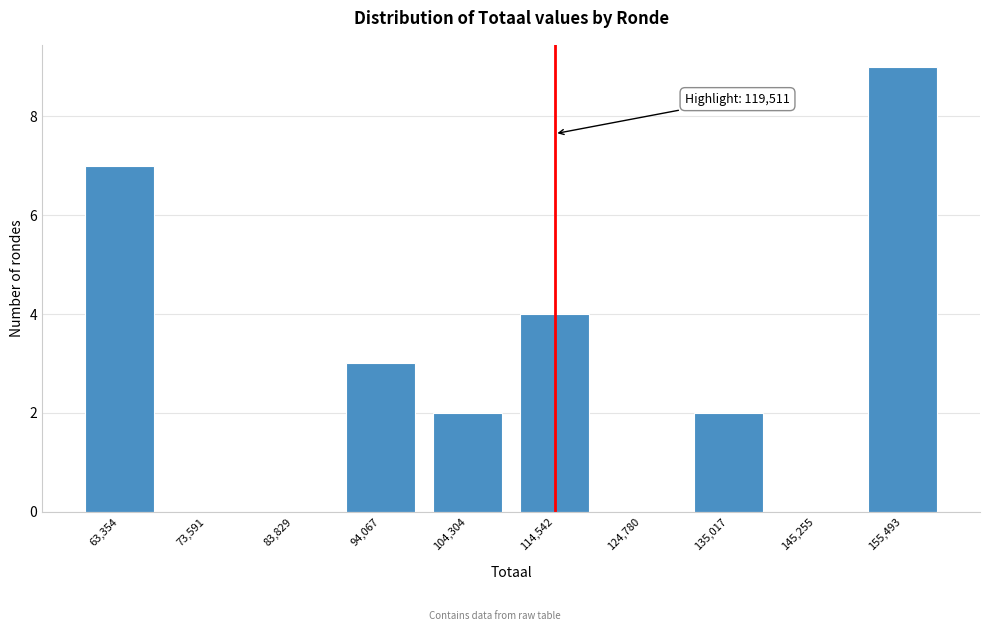

Reading left to right, list all the values displayed in this chart.

63,354=7	73,591=0	83,829=0	94,067=3	104,304=2	114,542=4	124,780=0	135,017=2	145,255=0	155,493=9